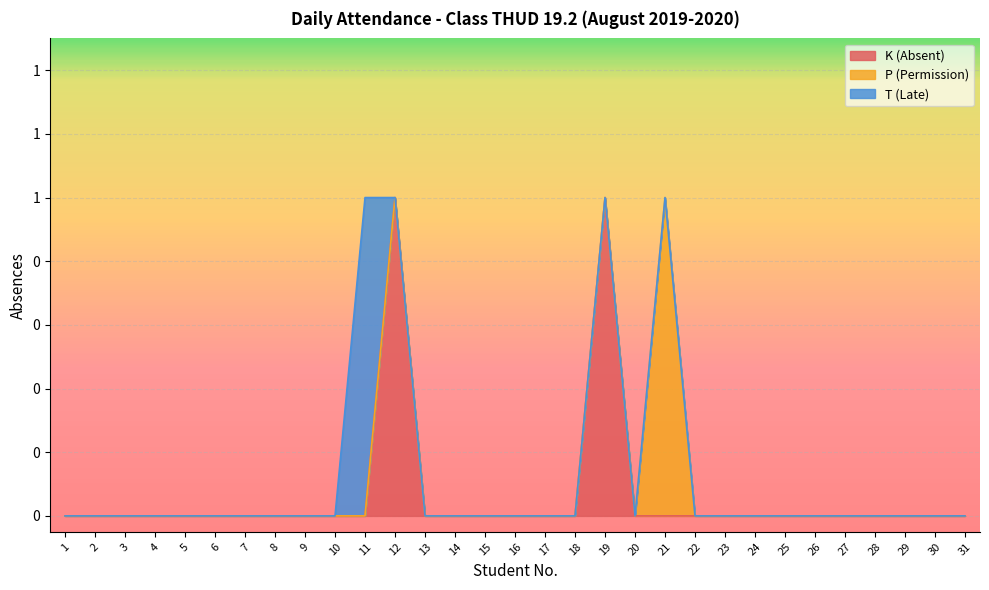

What are all the series names shown in the legend?

K (Absent), P (Permission), T (Late)